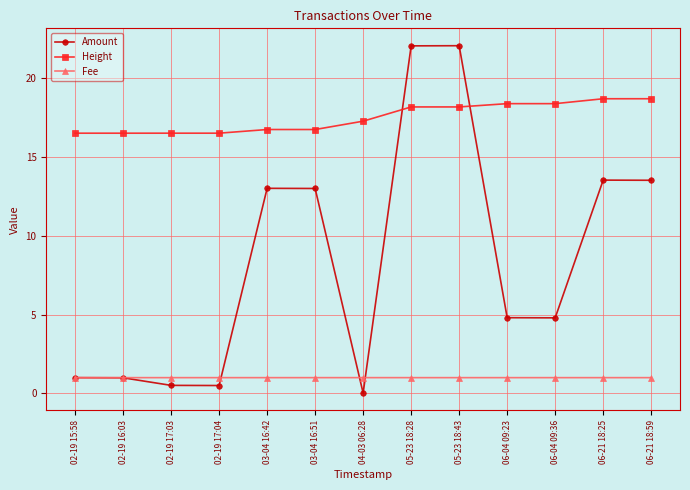

What is the approximate value of Height at 05-23 18:28?

18.2